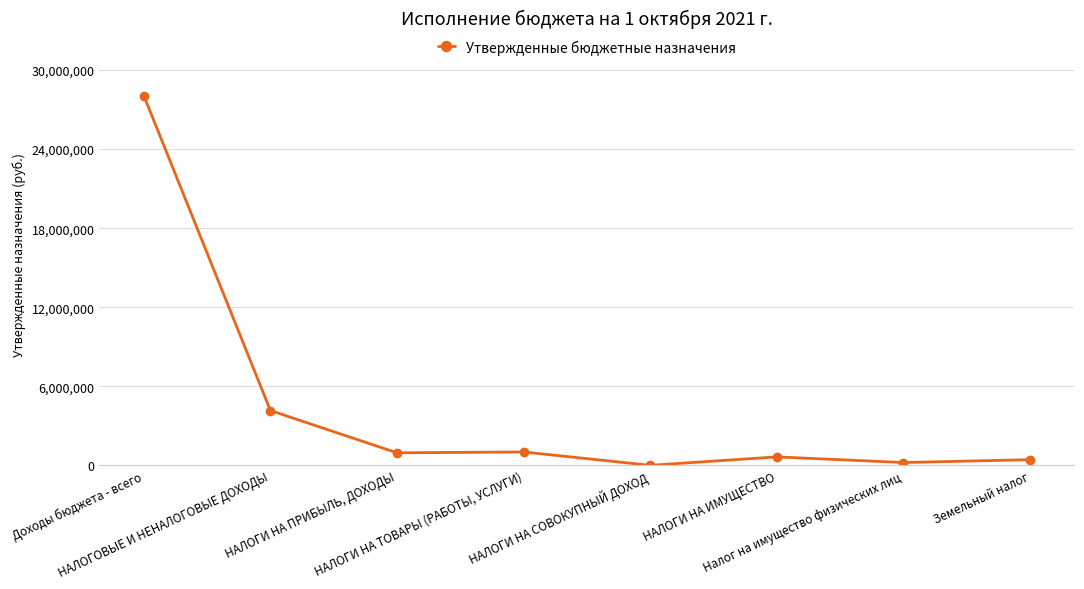

How many lines are shown in the chart?

1